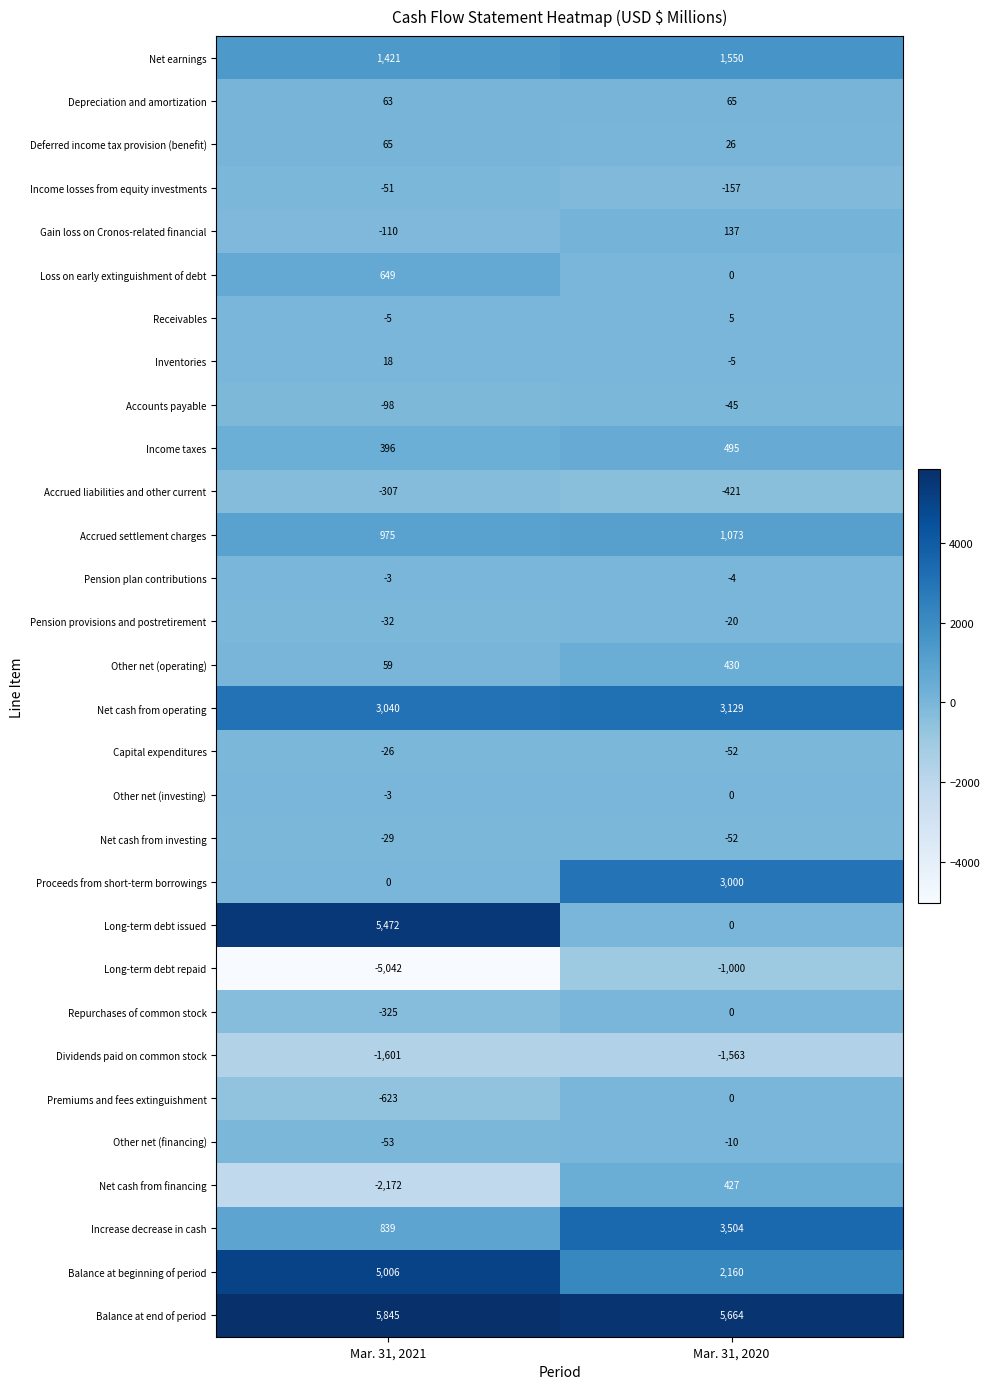

What is the difference between the maximum and minimum values in the Balance at beginning of period series?

2846